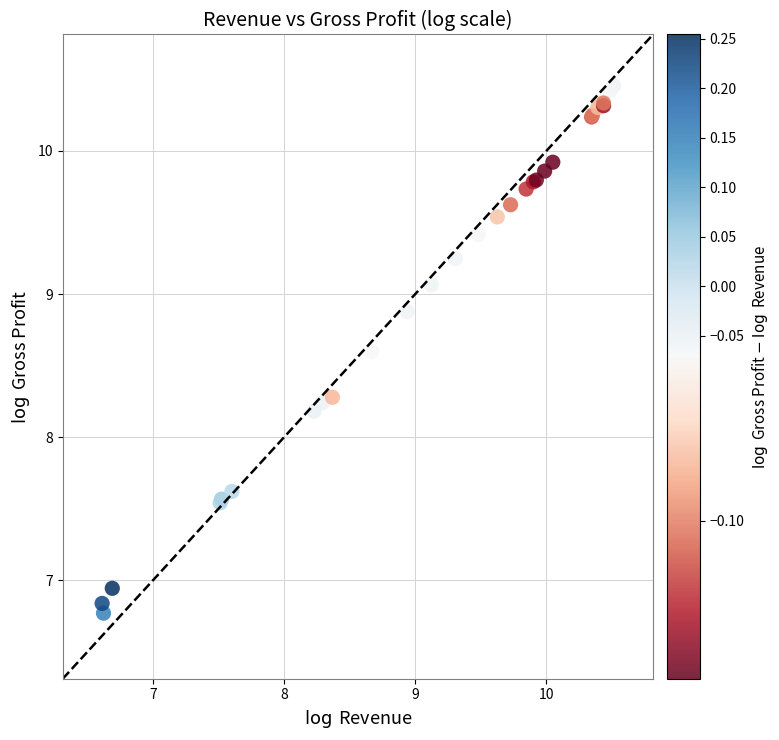

What Y value in the scatter plot is closest to 8?

8.2